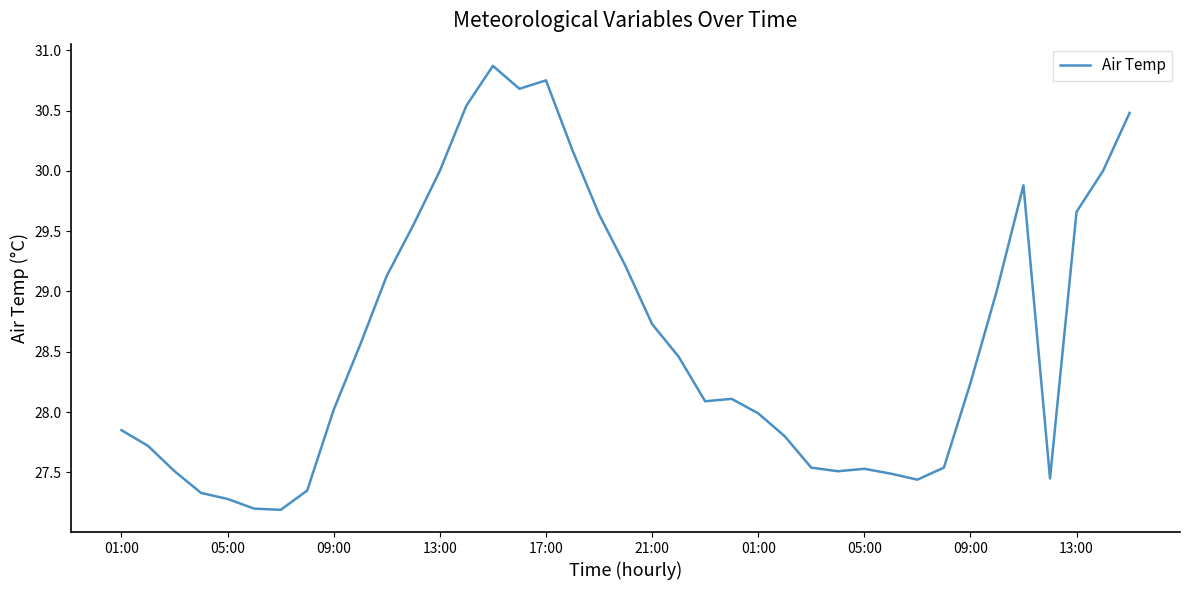

What is the maximum value shown in the chart?

30.9